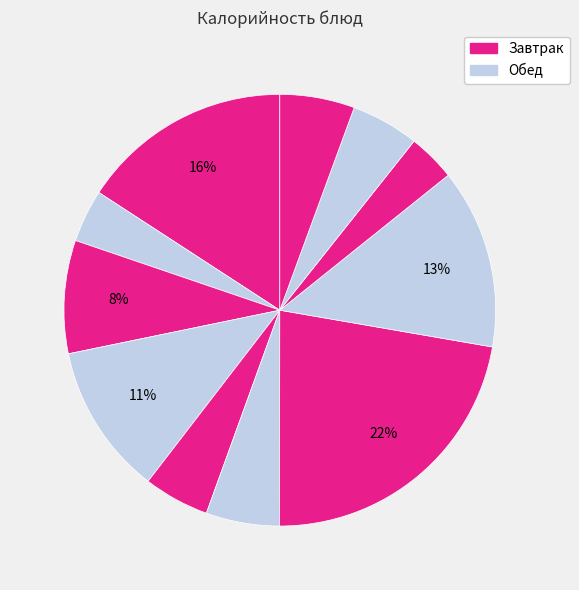

How many slices are in this pie chart?

11